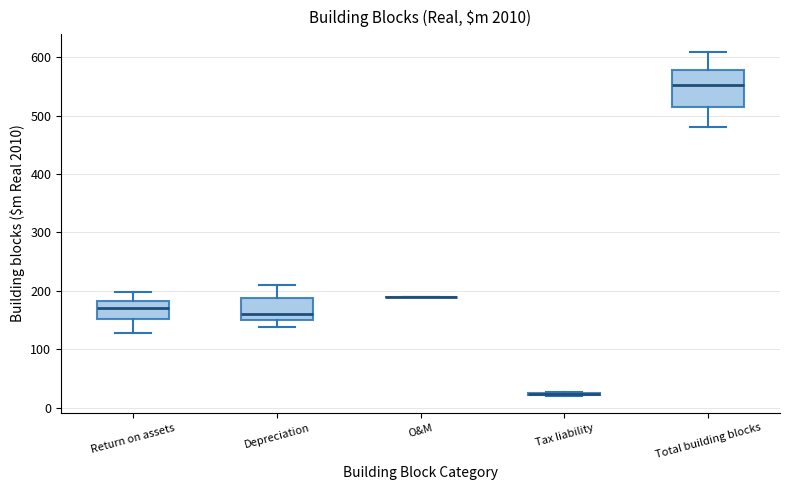

Reading left to right, transcribe this box plot: for each box, give where its median line is, the range the box spans, and where its two whiskers end, as read against the y-axis. The values are not printed on the chart, so give them approximately, as read against the axis.

Return on assets: median 170, box 150 to 180, whiskers 130 to 200
Depreciation: median 160, box 150 to 190, whiskers 140 to 210
O&M: box collapsed to a line at 190, whiskers 190 to 190
Tax liability: box collapsed to a line at 20, whiskers 20 to 30
Total building blocks: median 550, box 520 to 580, whiskers 480 to 610